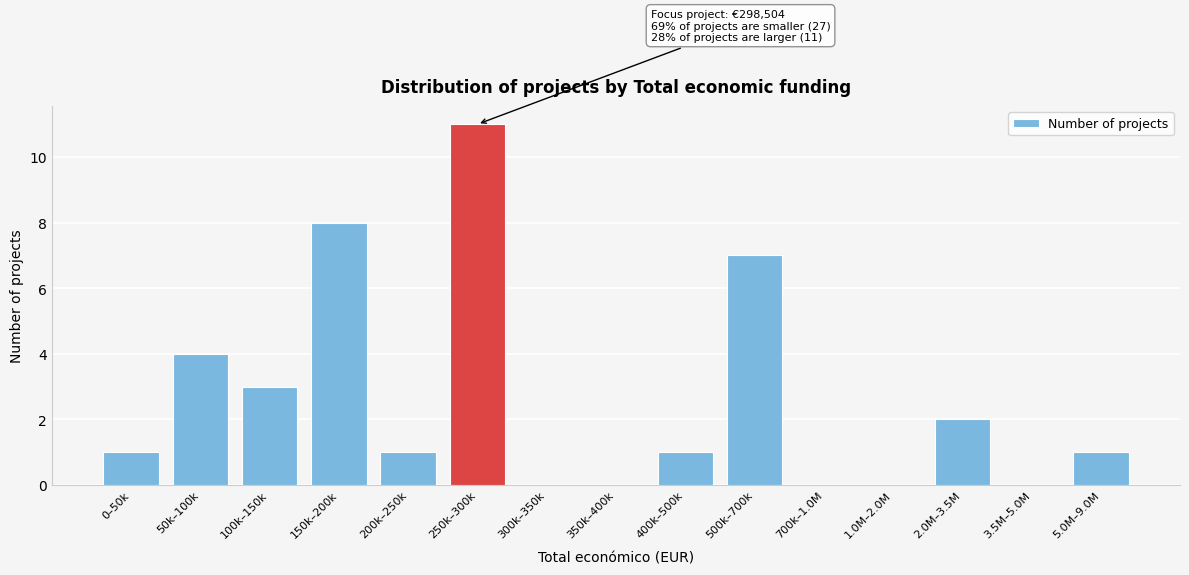

Reading left to right, transcribe all the data shown in this chart.

0–50k=1	50k–100k=4	100k–150k=3	150k–200k=8	200k–250k=1	250k–300k=11	300k–350k=0	350k–400k=0	400k–500k=1	500k–700k=7	700k–1.0M=0	1.0M–2.0M=0	2.0M–3.5M=2	3.5M–5.0M=0	5.0M–9.0M=1